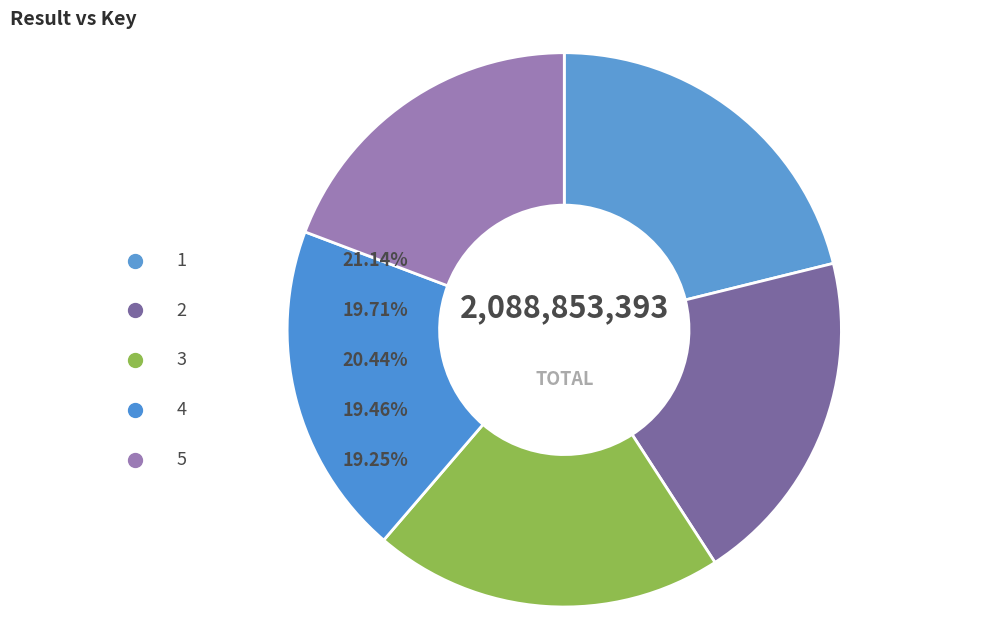

Does any single category account for the majority?

No